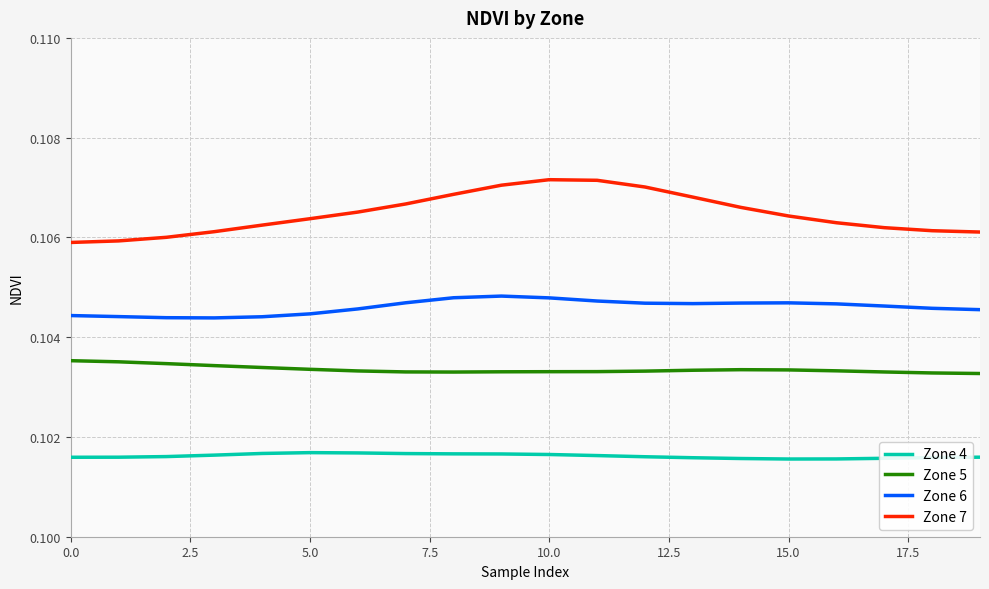

Which series has the largest total across all categories?

Zone 7